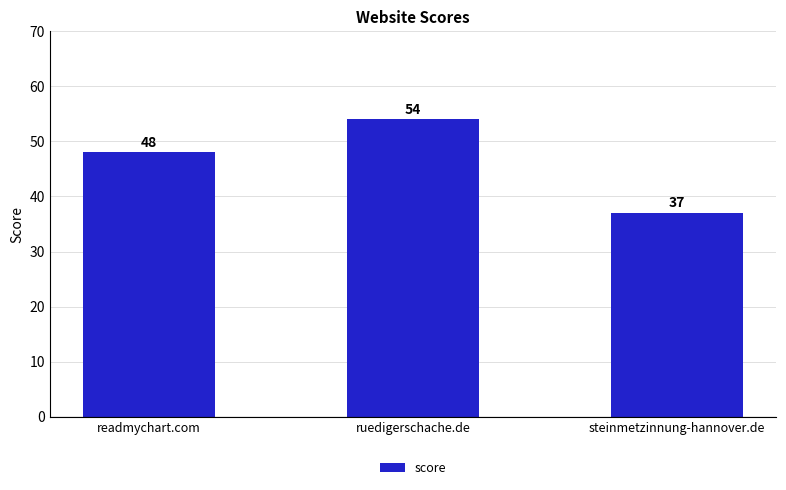

Are the bars horizontal?

No